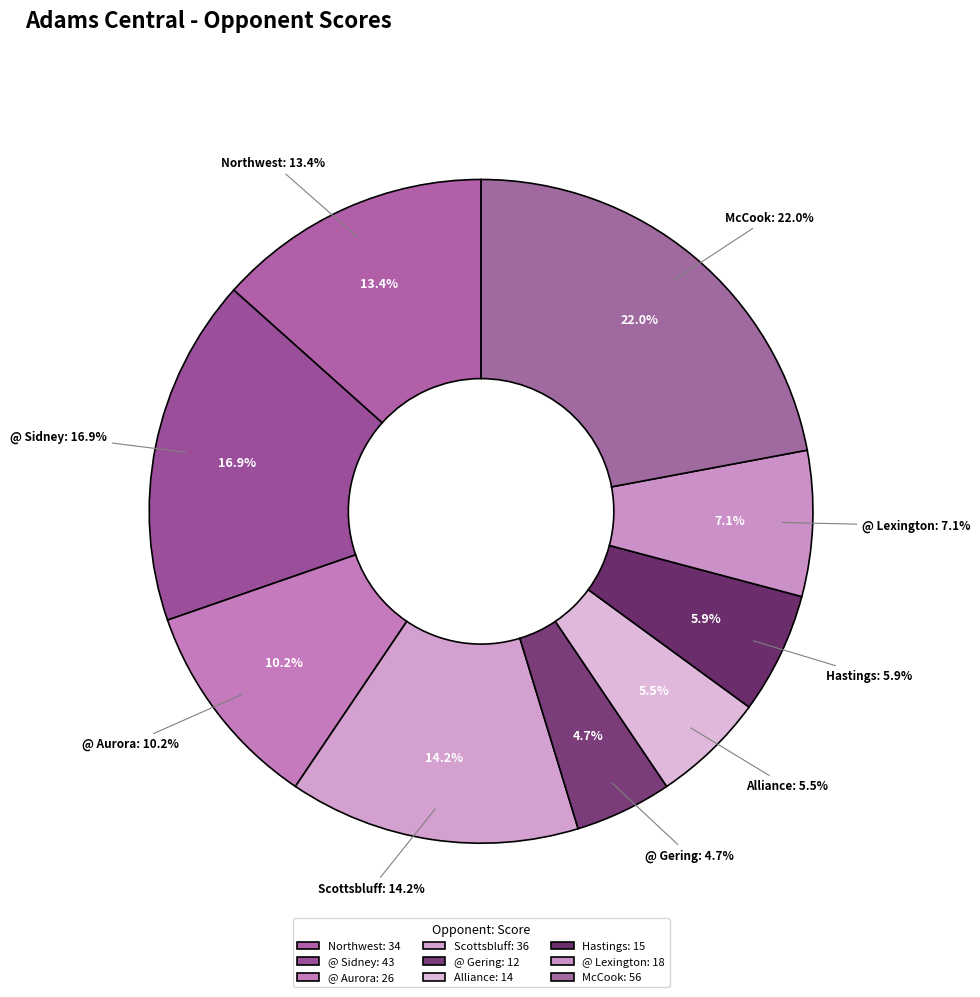

To the nearest percent, what is the combined percentage of McCook and Northwest?

35%